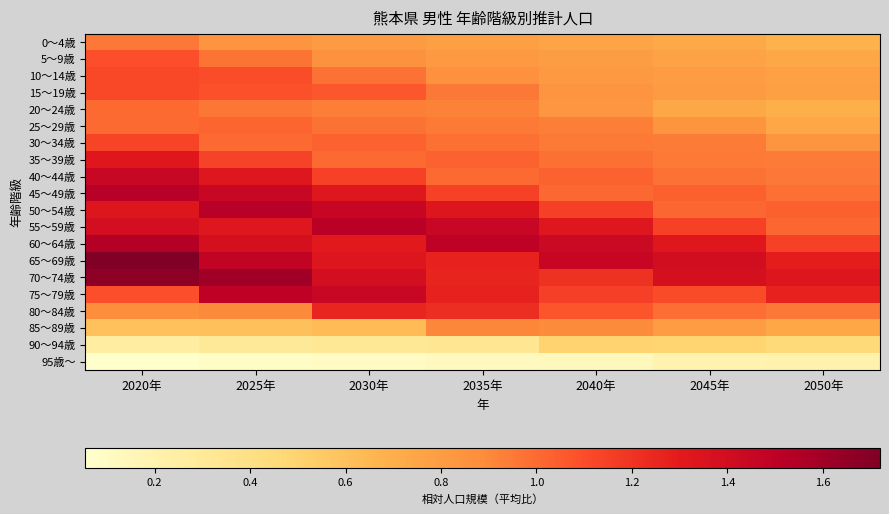

Reading left to right, transcribe all the data shown in this chart.

0～4歳: 2020年=1.0	2025年=0.8	2030年=0.8	2035年=0.8	2040年=0.8	2045年=0.7	2050年=0.7
5～9歳: 2020年=1.1	2025年=1.0	2030年=0.9	2035年=0.8	2040年=0.8	2045年=0.8	2050年=0.7
10～14歳: 2020年=1.1	2025年=1.1	2030年=1.0	2035年=0.9	2040年=0.8	2045年=0.8	2050年=0.8
15～19歳: 2020年=1.1	2025年=1.1	2030年=1.1	2035年=1.0	2040年=0.8	2045年=0.8	2050年=0.8
20～24歳: 2020年=1.0	2025年=1.0	2030年=0.9	2035年=0.9	2040年=0.8	2045年=0.7	2050年=0.7
25～29歳: 2020年=1.0	2025年=1.0	2030年=1.0	2035年=0.9	2040年=0.9	2045年=0.8	2050年=0.7
30～34歳: 2020年=1.1	2025年=1.0	2030年=1.0	2035年=1.0	2040年=1.0	2045年=0.9	2050年=0.8
35～39歳: 2020年=1.3	2025年=1.1	2030年=1.0	2035年=1.0	2040年=1.0	2045年=1.0	2050年=0.9
40～44歳: 2020年=1.4	2025年=1.3	2030年=1.1	2035年=1.0	2040年=1.0	2045年=1.0	2050年=1.0
45～49歳: 2020年=1.5	2025年=1.5	2030年=1.3	2035年=1.1	2040年=1.0	2045年=1.0	2050年=1.0
50～54歳: 2020年=1.3	2025年=1.5	2030年=1.5	2035年=1.3	2040年=1.2	2045年=1.0	2050年=1.0
55～59歳: 2020年=1.4	2025年=1.3	2030年=1.5	2035年=1.4	2040年=1.3	2045年=1.1	2050年=1.0
60～64歳: 2020年=1.5	2025年=1.4	2030年=1.3	2035年=1.5	2040年=1.4	2045年=1.3	2050年=1.1
65～69歳: 2020年=1.7	2025年=1.5	2030年=1.3	2035年=1.3	2040年=1.5	2045年=1.4	2050年=1.3
70～74歳: 2020年=1.7	2025年=1.6	2030年=1.4	2035年=1.3	2040年=1.2	2045年=1.4	2050年=1.3
75～79歳: 2020年=1.1	2025年=1.5	2030年=1.5	2035年=1.3	2040年=1.2	2045年=1.1	2050年=1.3
80～84歳: 2020年=0.9	2025年=0.9	2030年=1.3	2035年=1.2	2040年=1.1	2045年=1.0	2050年=1.0
85～89歳: 2020年=0.6	2025年=0.6	2030年=0.6	2035年=0.9	2040年=0.9	2045年=0.8	2050年=0.7
90～94歳: 2020年=0.2	2025年=0.3	2030年=0.3	2035年=0.3	2040年=0.5	2045年=0.5	2050年=0.5
95歳～: 2020年=0.1	2025年=0.1	2030年=0.1	2035年=0.1	2040年=0.1	2045年=0.2	2050年=0.2